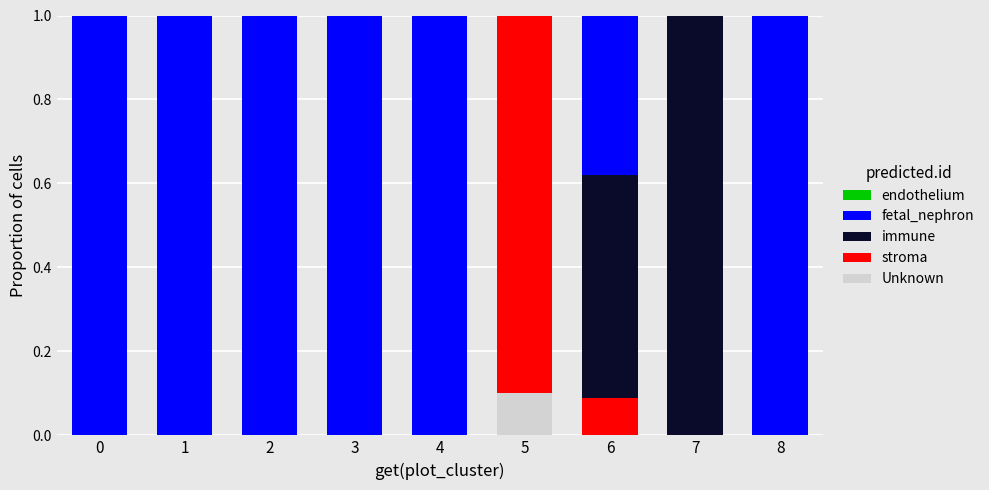

What is the difference between the maximum and second lowest values in the stroma series?

0.9